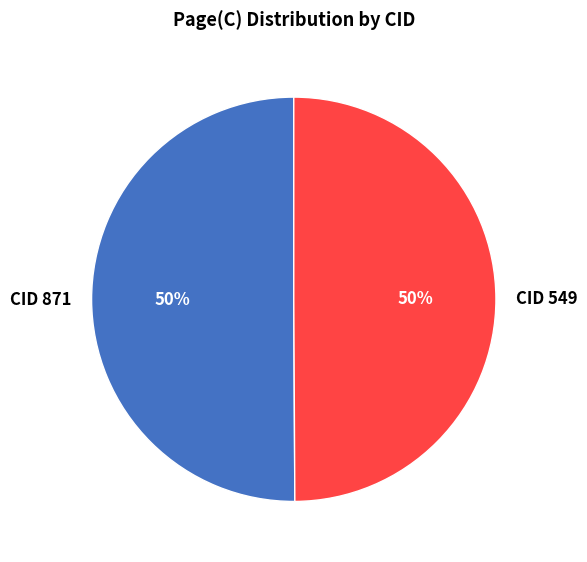

To the nearest percent, what portion does CID 871 represent?

50%